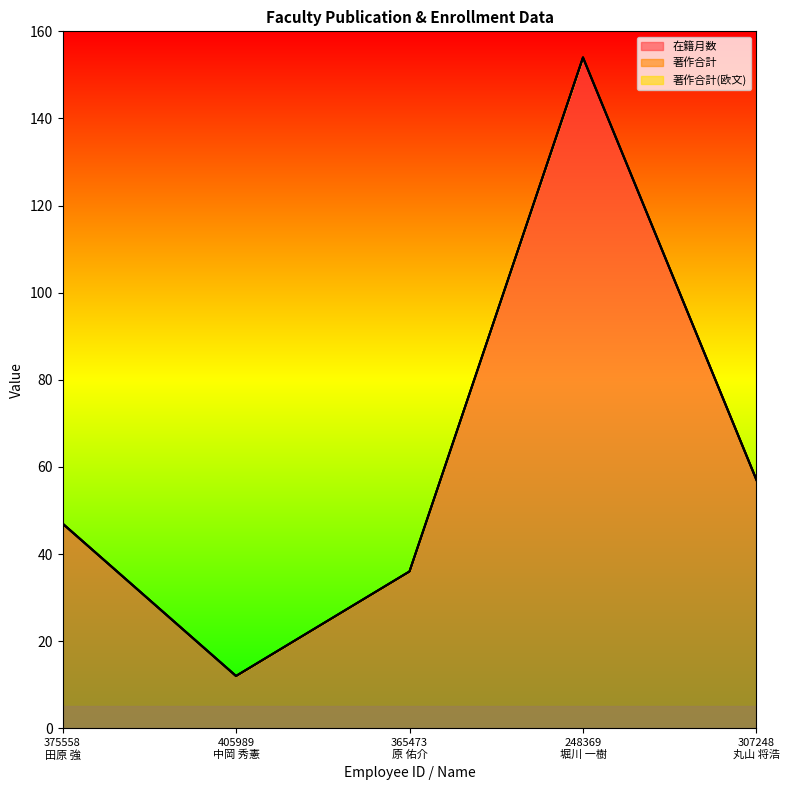

What is the label of the 1st point from the right?

307248
丸山 将浩